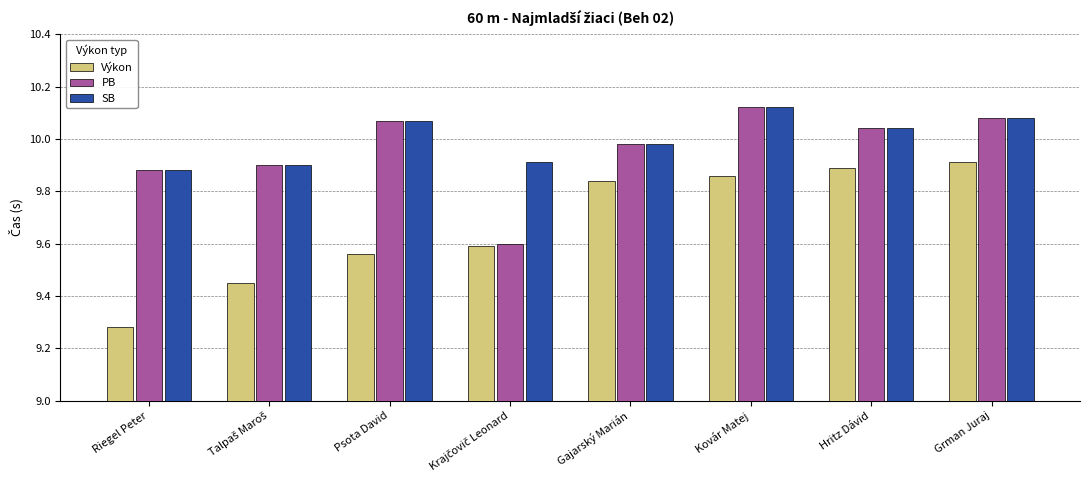

Which series has the widest spread of values?

Výkon